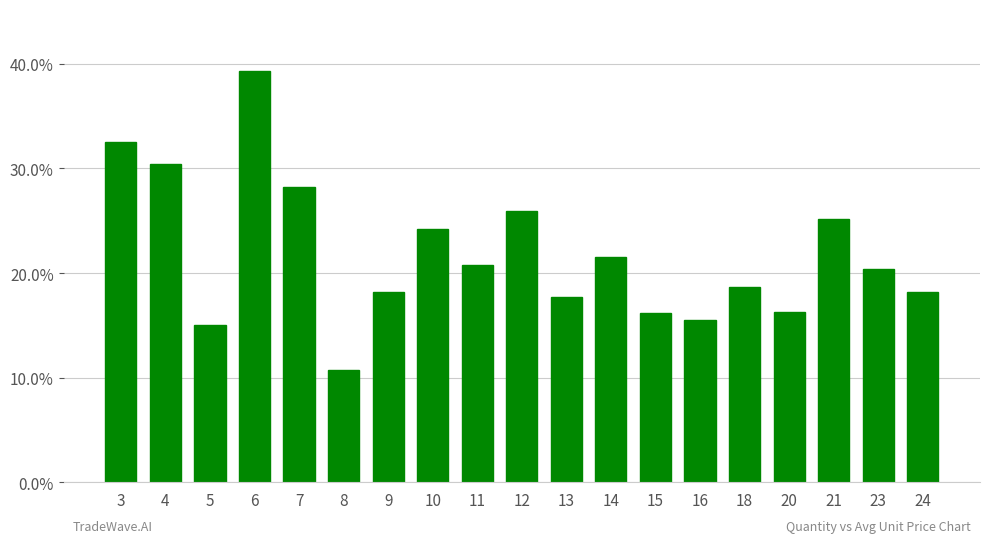

The chart shows a value of 0.3 at 11. True or false?

False